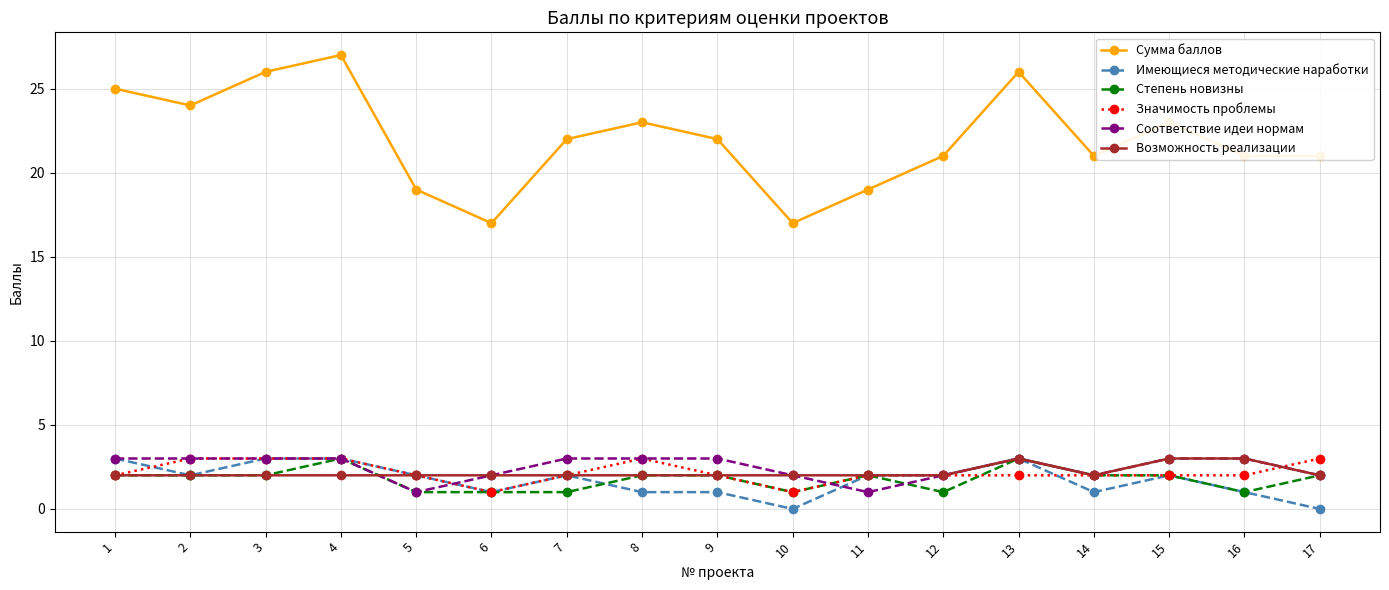

The value of Возможность реализации at 8 is 1. True or false?

False